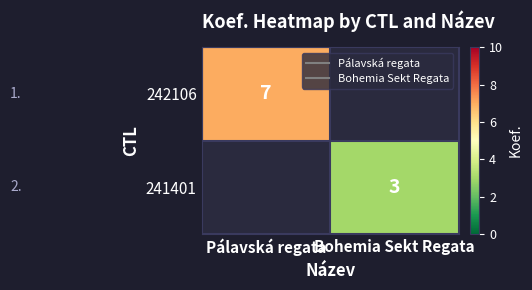

What is the highest value of the 242106 series?

7.0